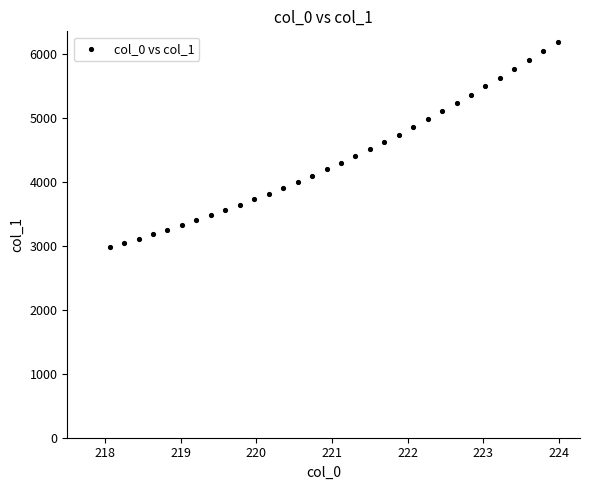

What is the range of X values (max minus min)?

5.9